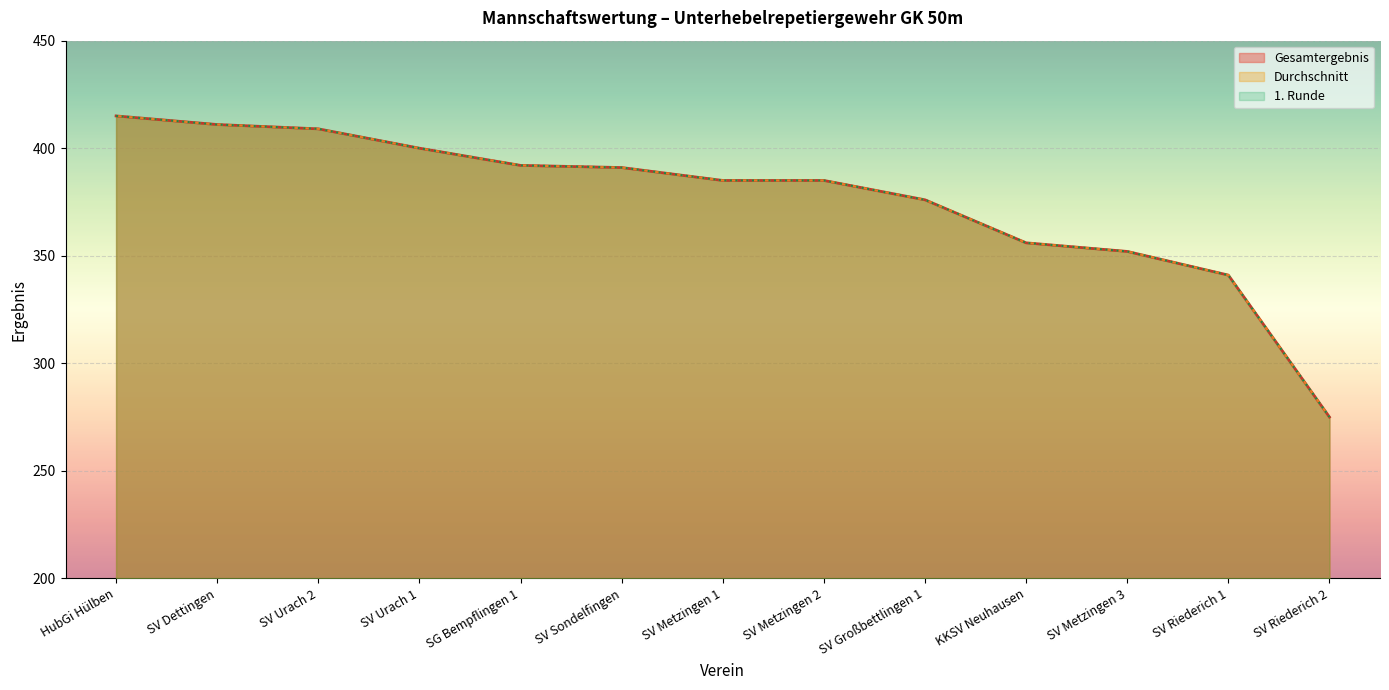

What is the average value of the Durchschnitt series?

376